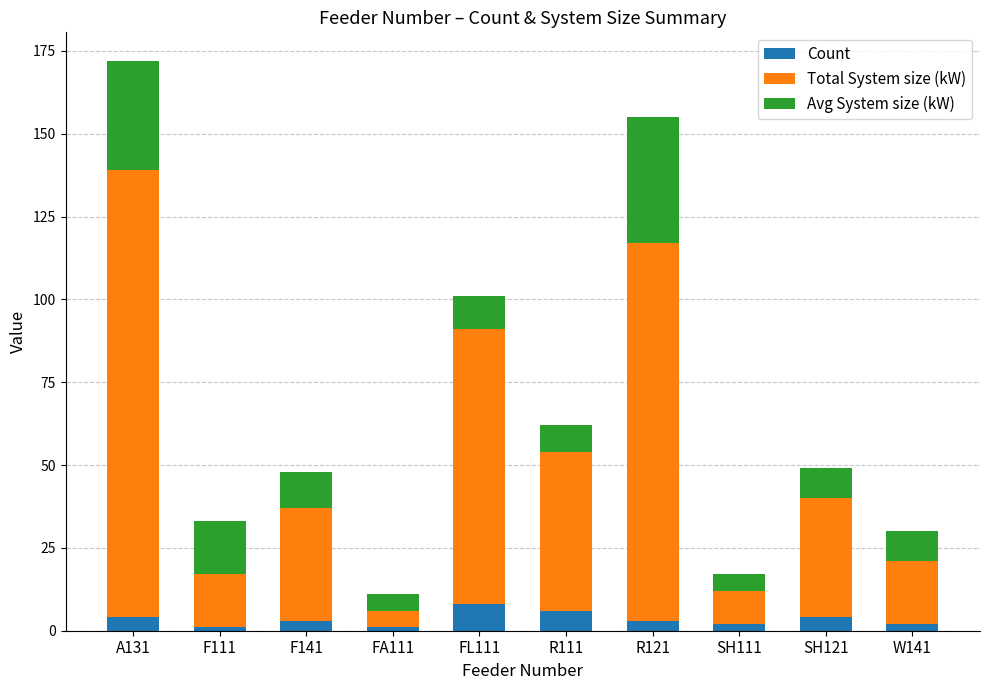

What is the maximum value for Count?

8